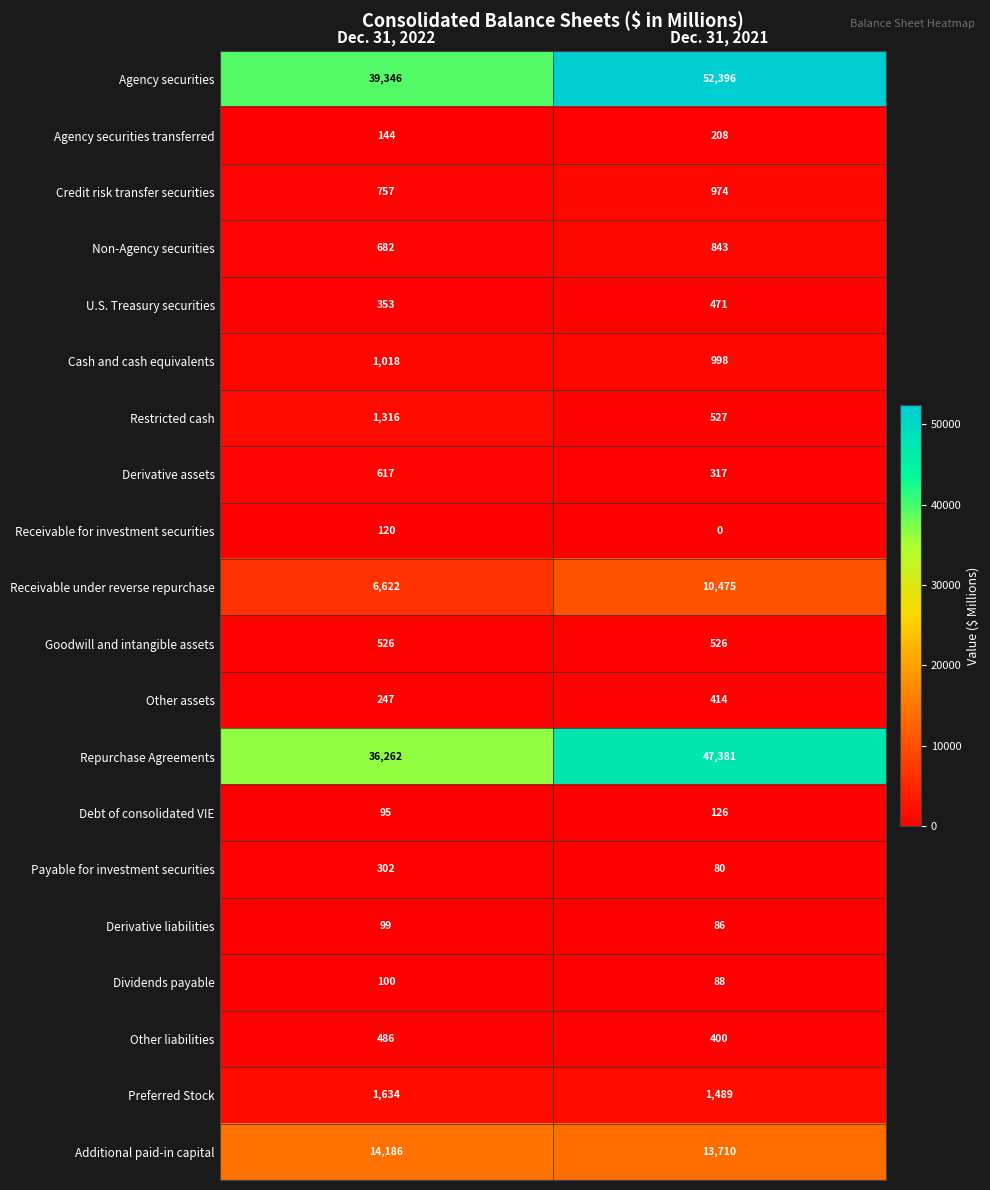

What is the total value across all series at Dec. 31, 2022?

104912